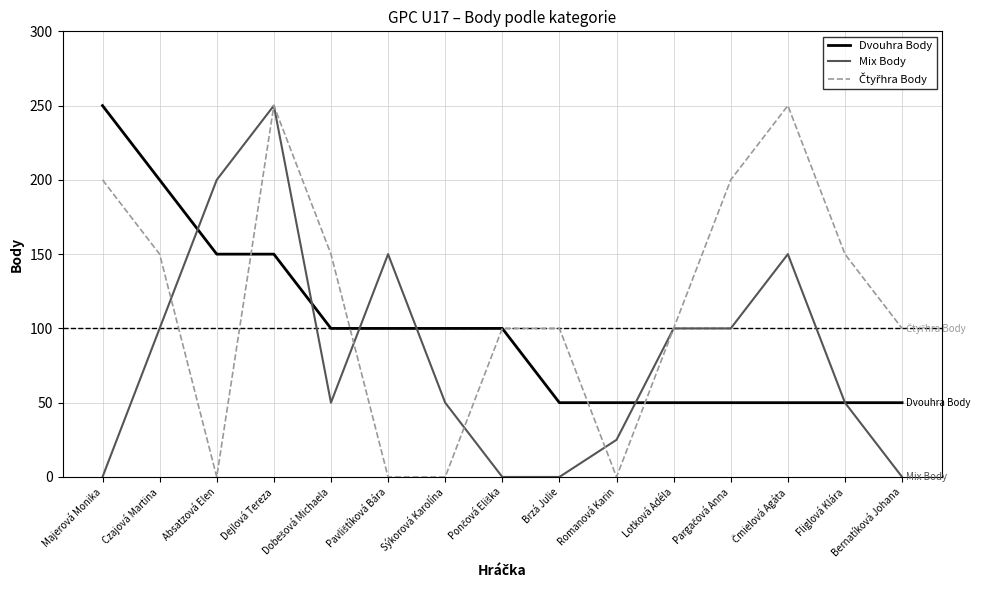

At which label does Mix Body reach its peak?

Dejlová Tereza